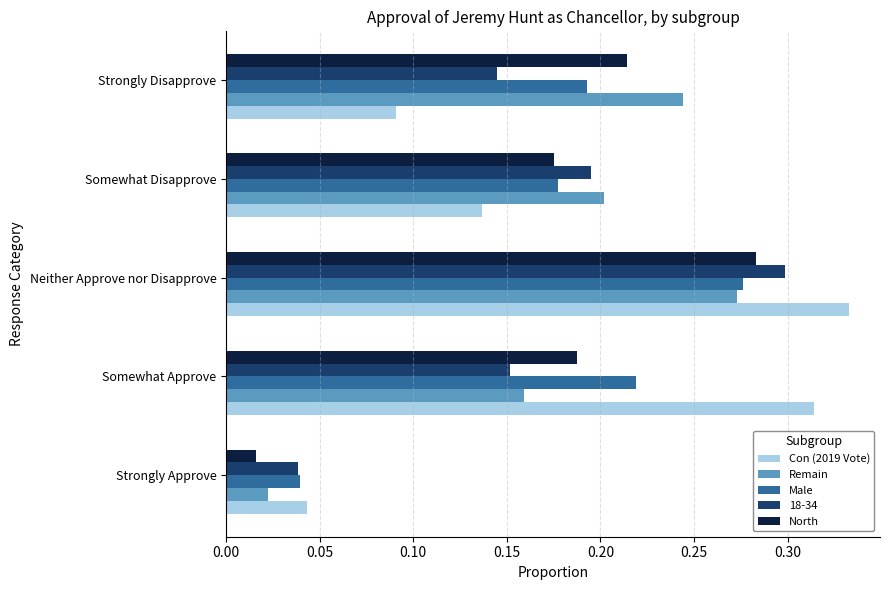

Which series changed the most between Neither Approve nor Disapprove and Somewhat Disapprove?

Con (2019 Vote)